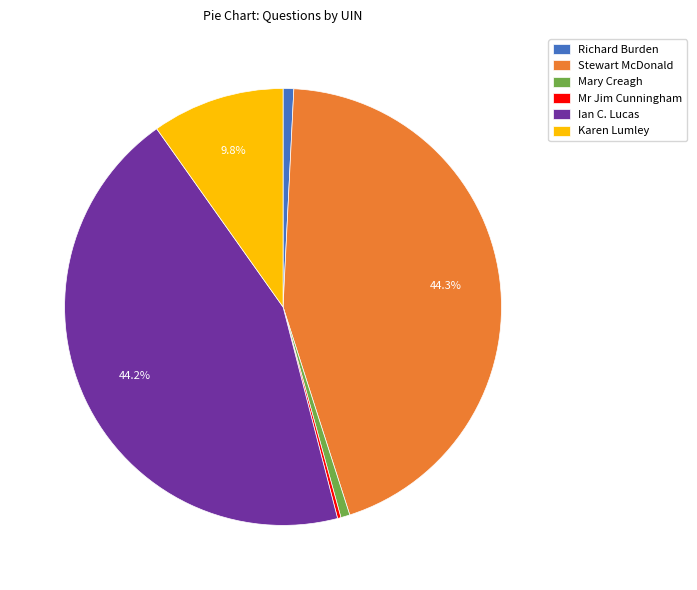

To the nearest percent, what is the average slice percentage?

17%